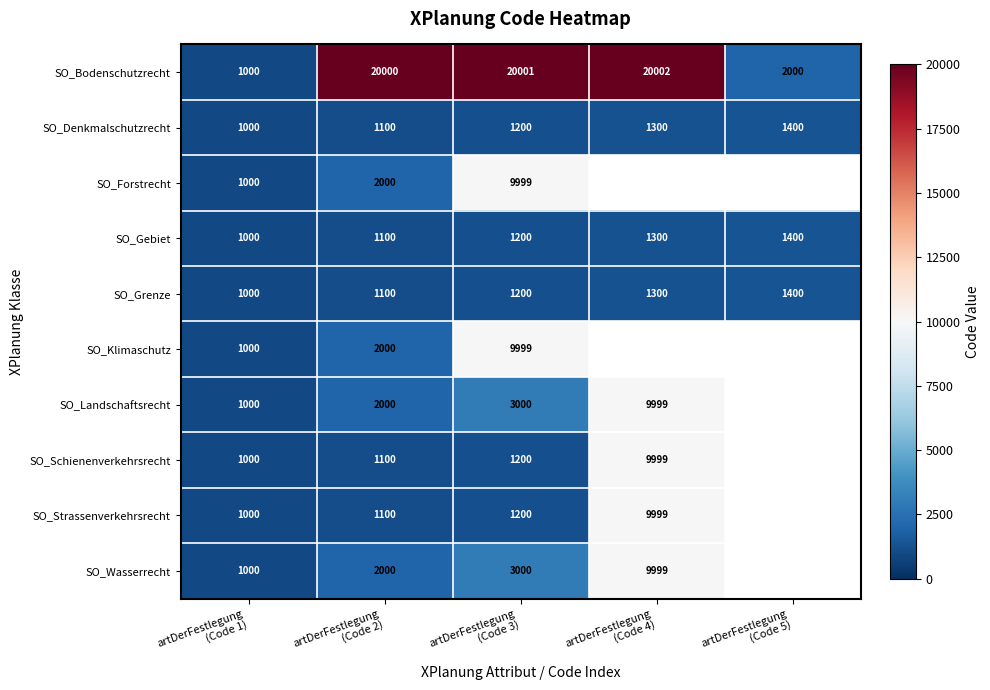

What is the sum of all SO_Denkmalschutzrecht values?

6000